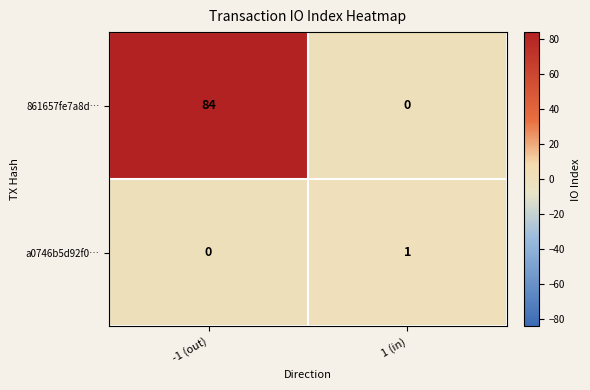

What is the spread (max minus min) of values at -1 (out)?

84